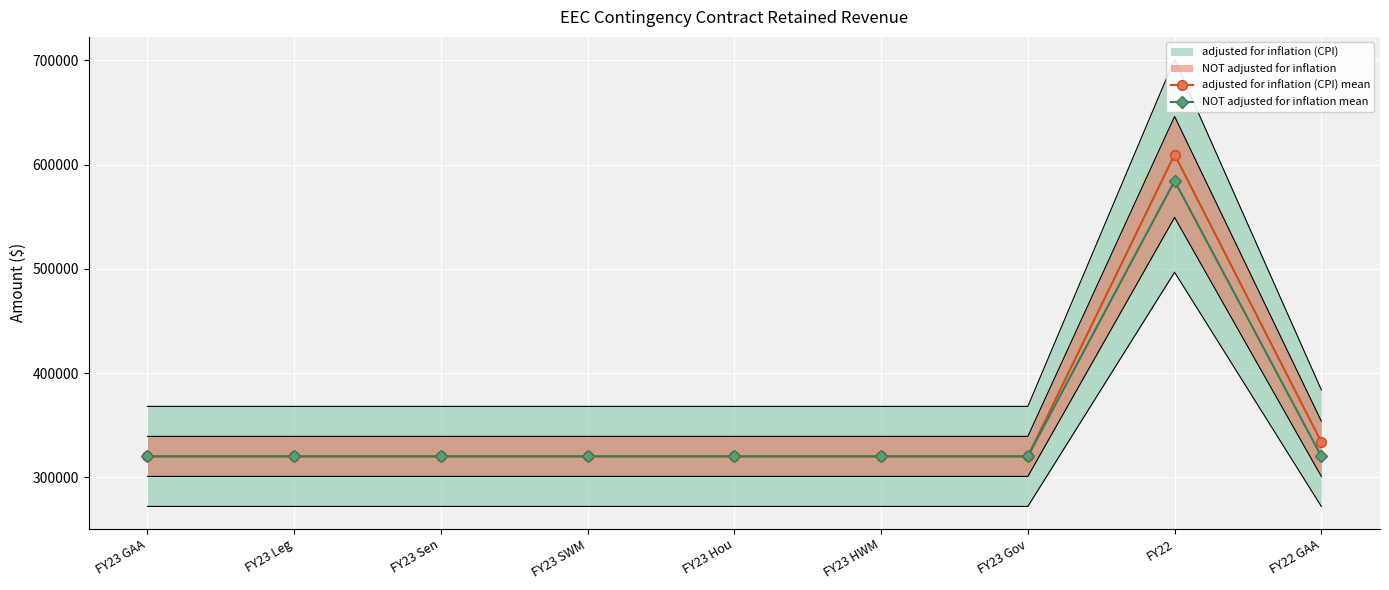

True or false: NOT adjusted for inflation mean has a value of 170067 at FY22.

False